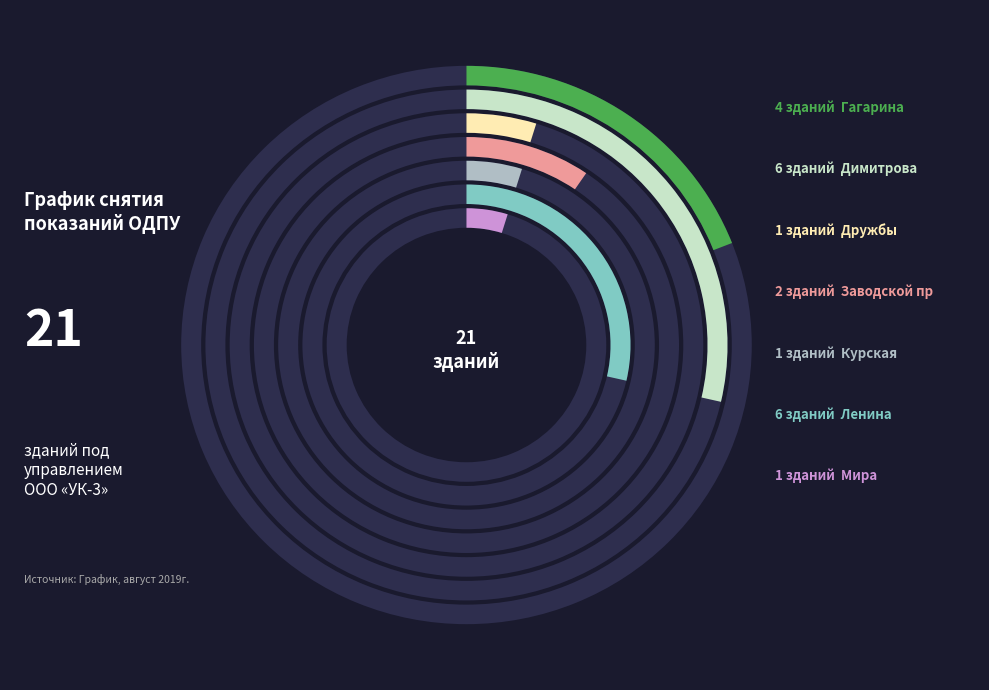

What percentage is the Дружбы slice, to the nearest percent?

5%